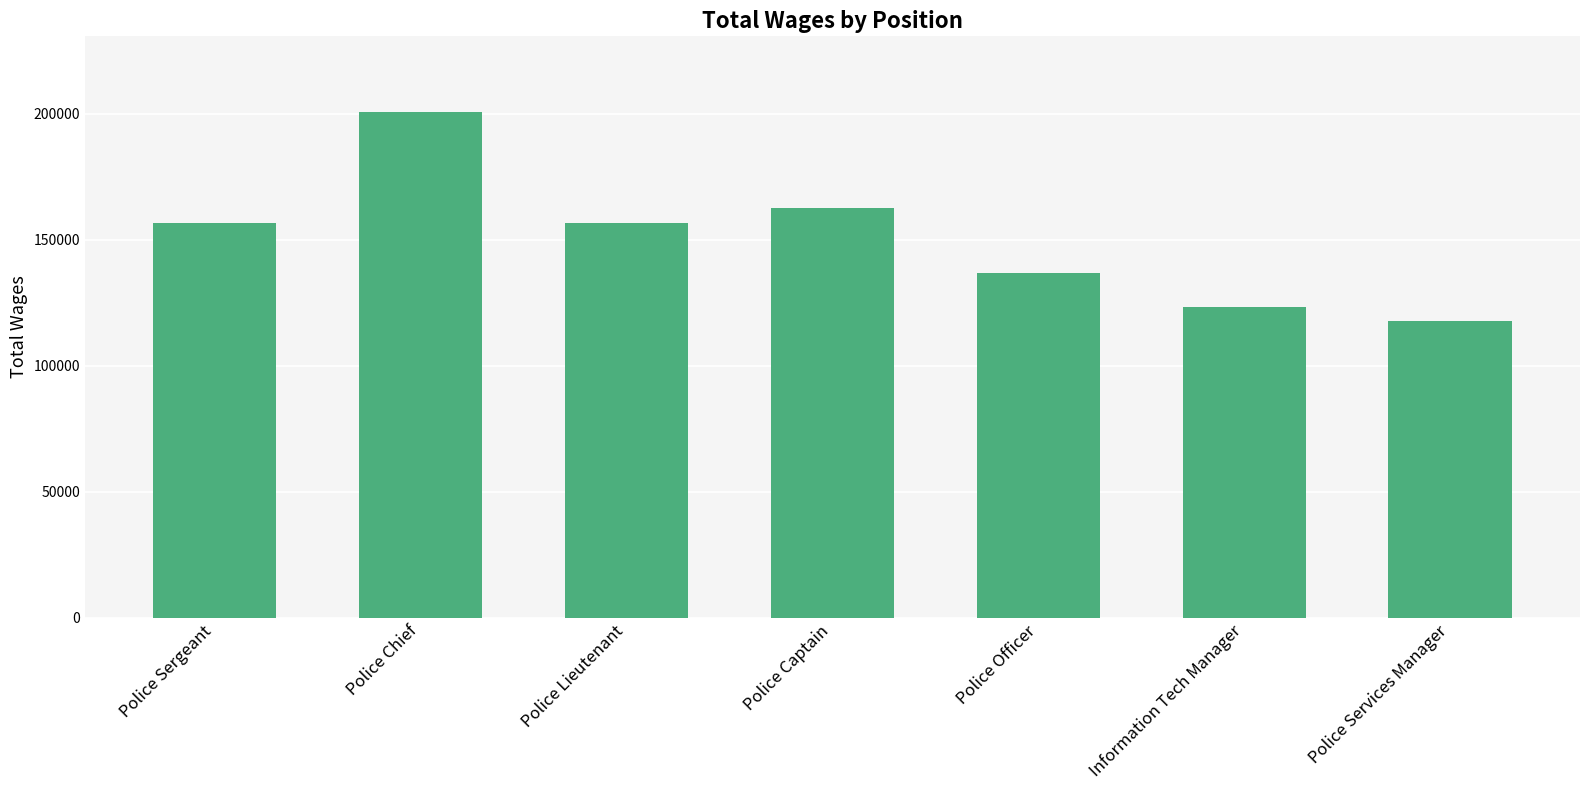

What is the value of the 5th bar from the left?

136815.7